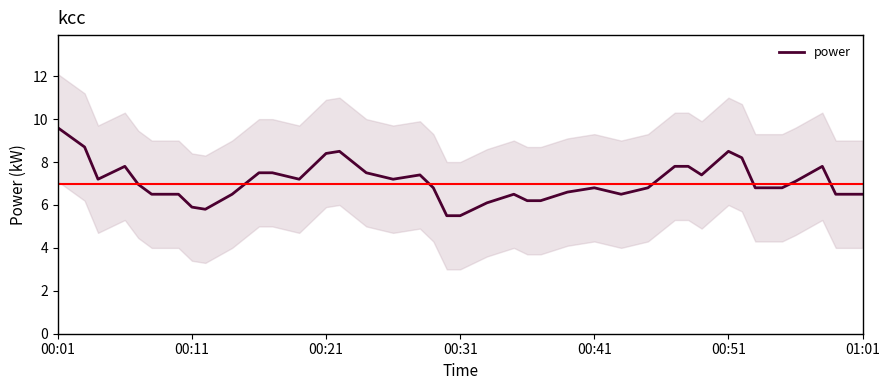

What is the minimum value for power?

5.5